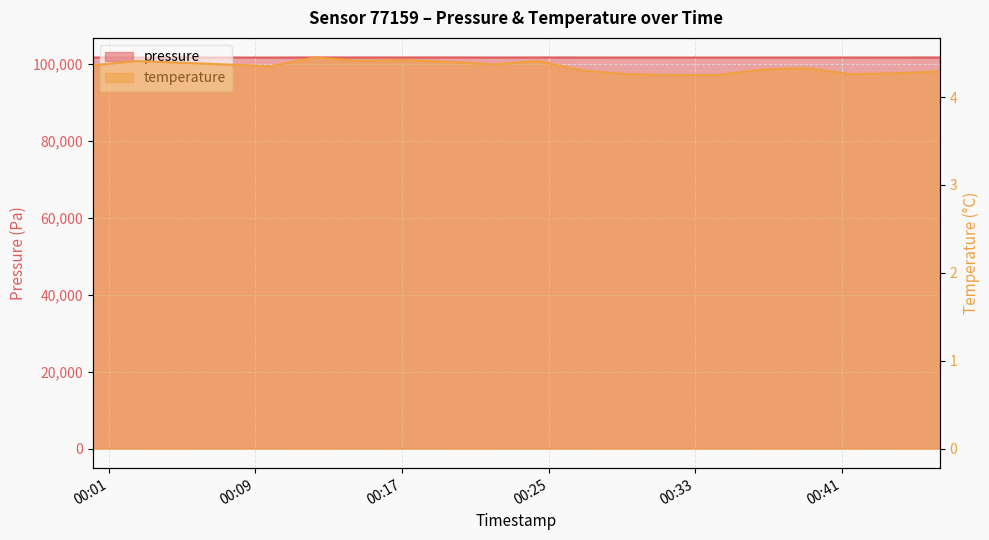

What is the total value across all series at 2024-02-16T00:09:49?

101626.3